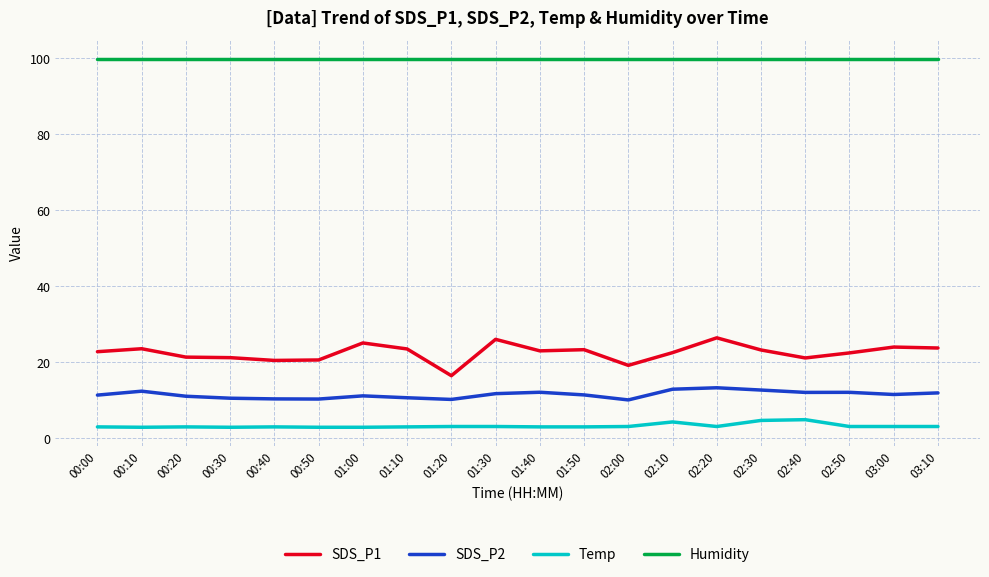

What is the sum of the SDS_P1 values at 03:00 and 03:10?

47.6